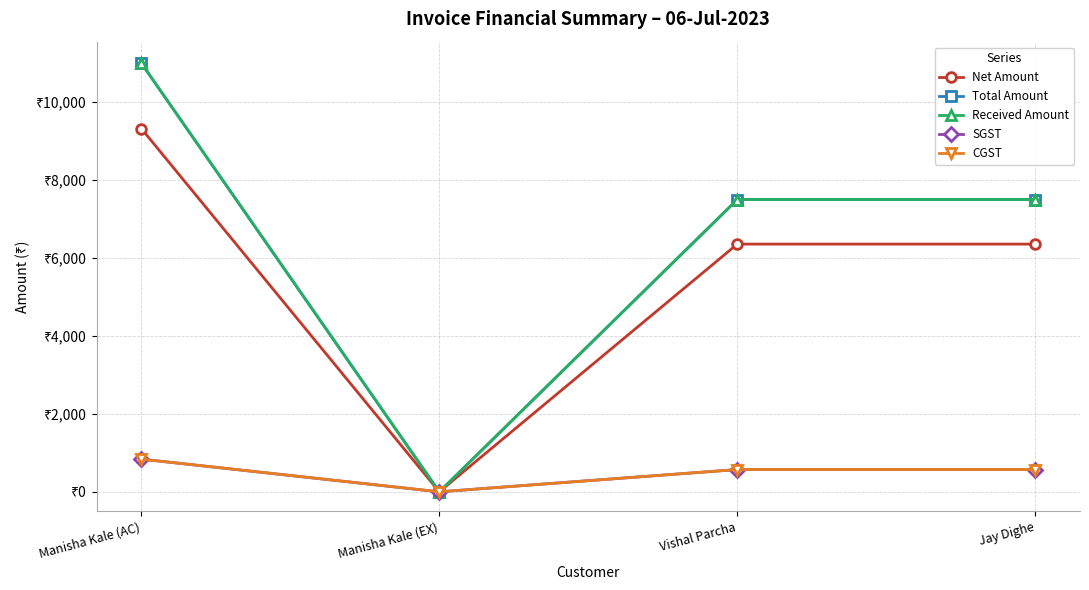

Does the chart have visible grid lines?

Yes